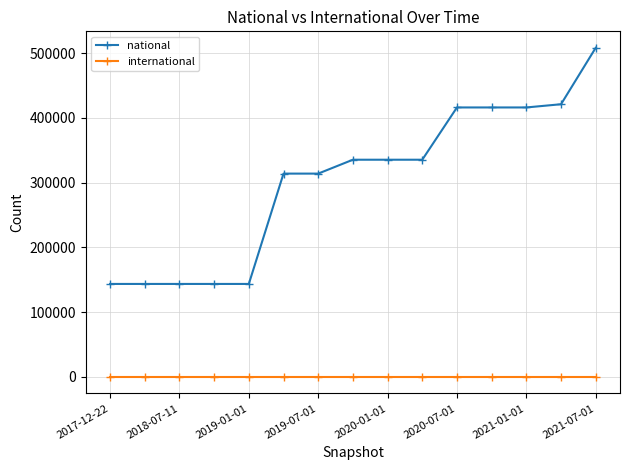

Rank the series by their maximum value, from highest to lowest.

national, international